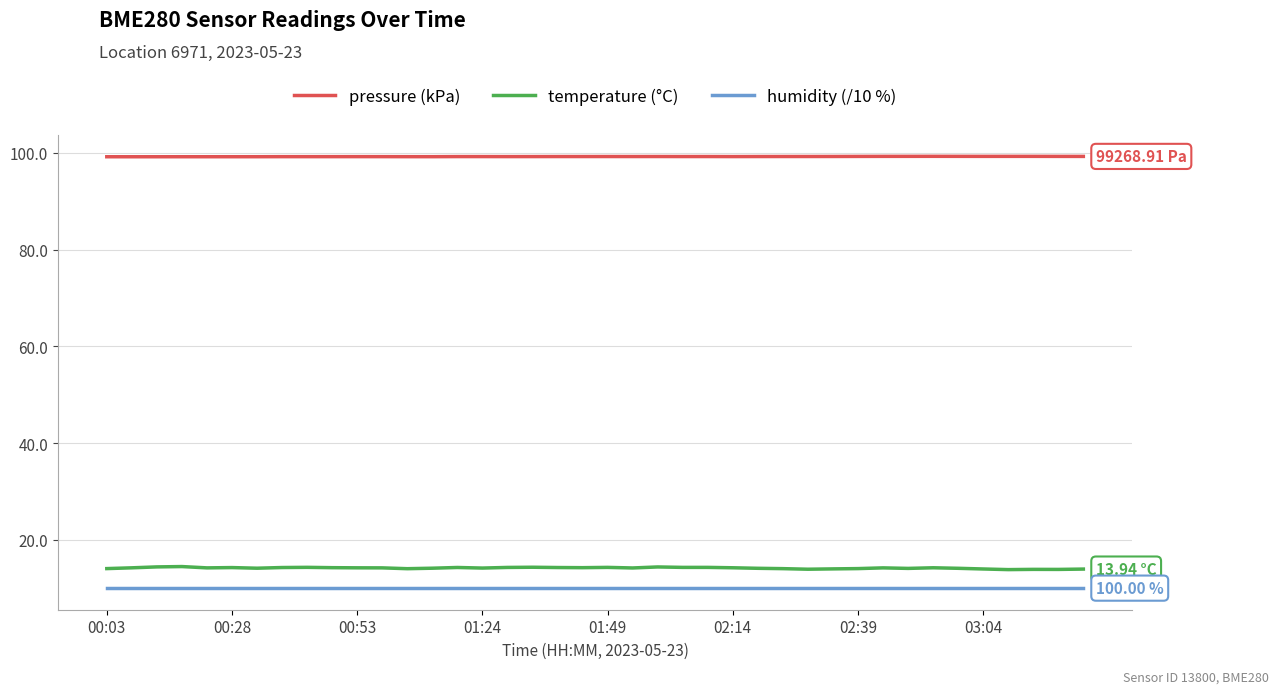

True or false: temperature (°C) and humidity (/10 %) cross at least once.

False